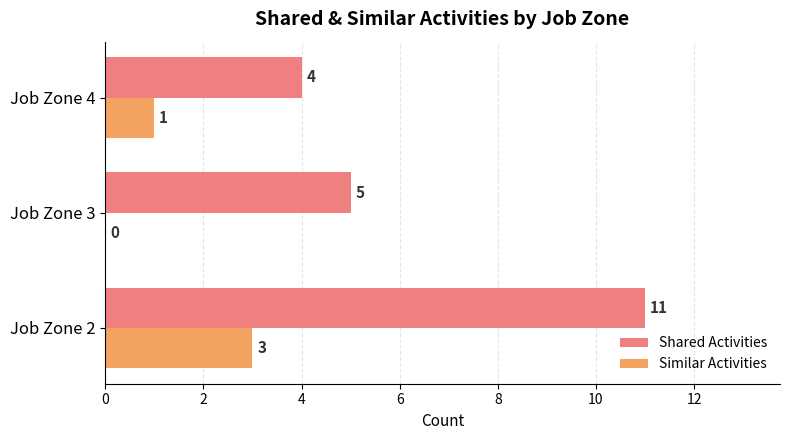

What is the highest value of the Shared Activities series?

11